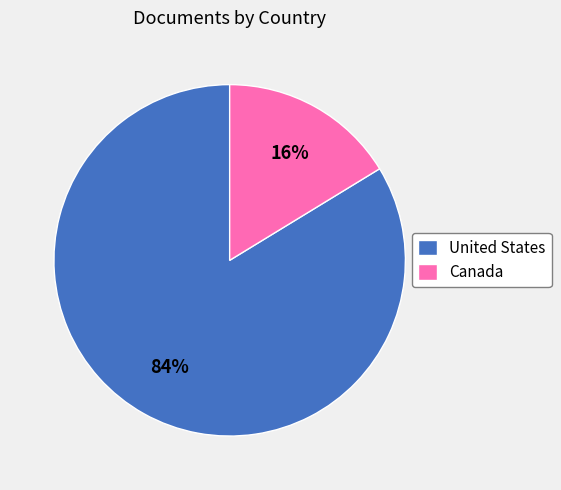

Count the number of slices in the pie.

2